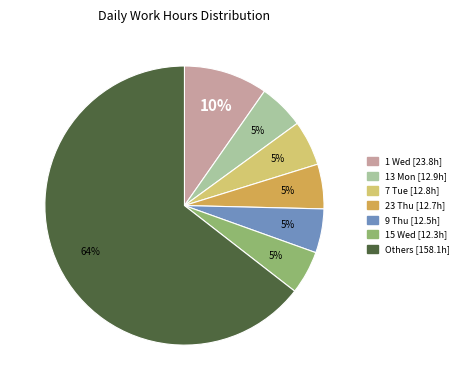

How many slices are in this pie chart?

7